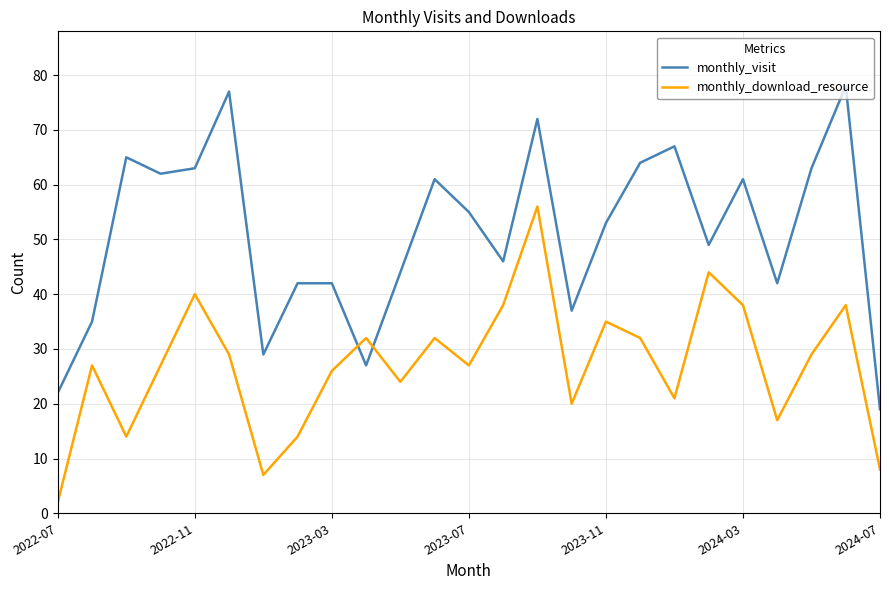

What are all the series names shown in the legend?

monthly_visit, monthly_download_resource